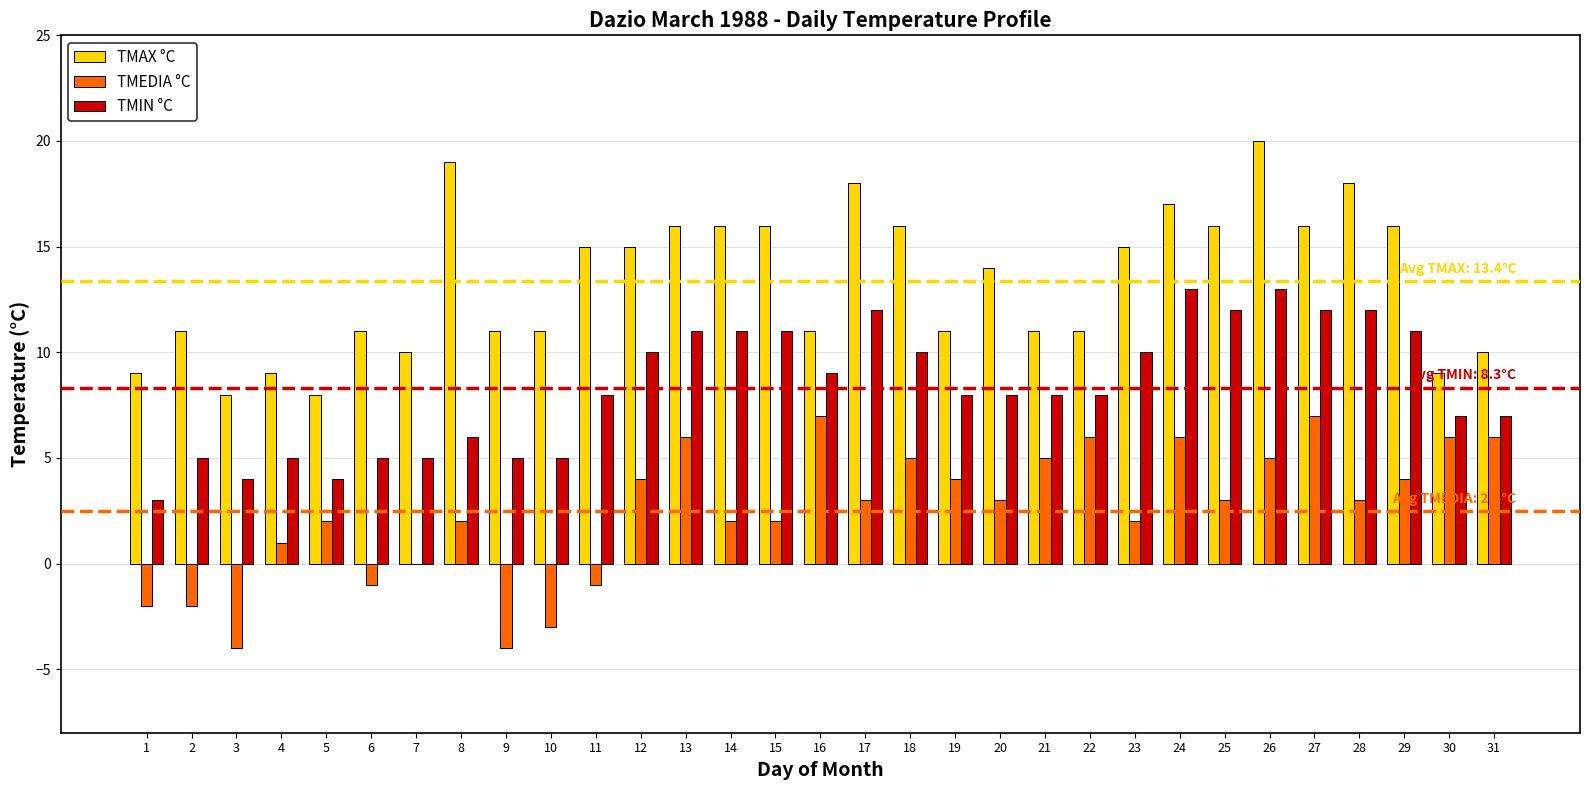

What is the greatest value displayed?

20